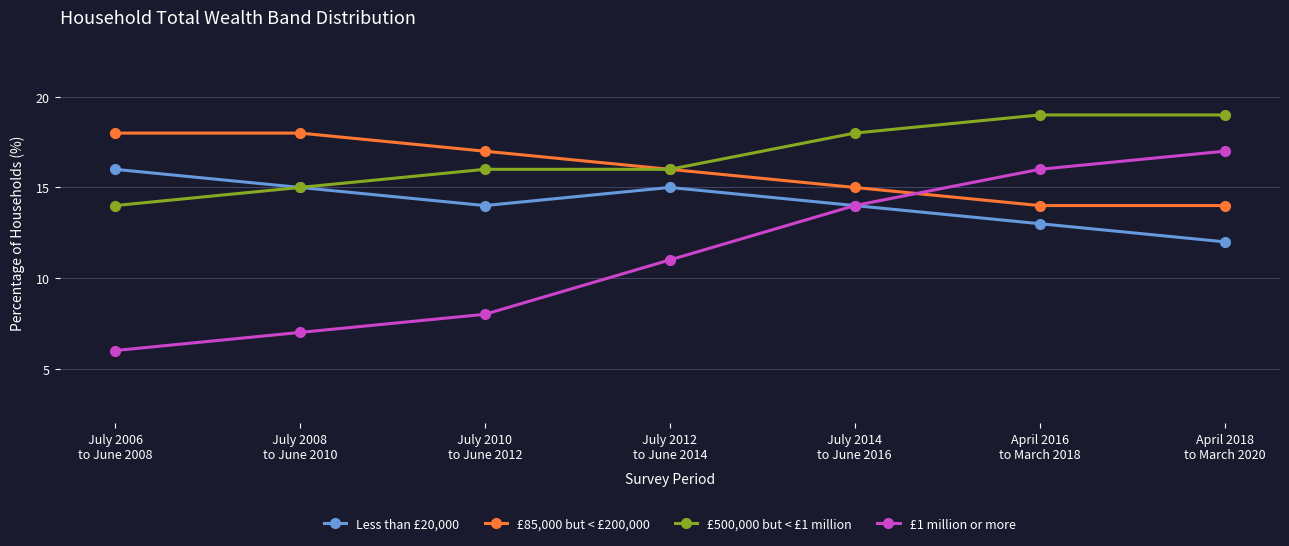

Where do £1 million or more and £85,000 but < £200,000 first cross each other?

July 2014
to June 2016 and April 2016
to March 2018